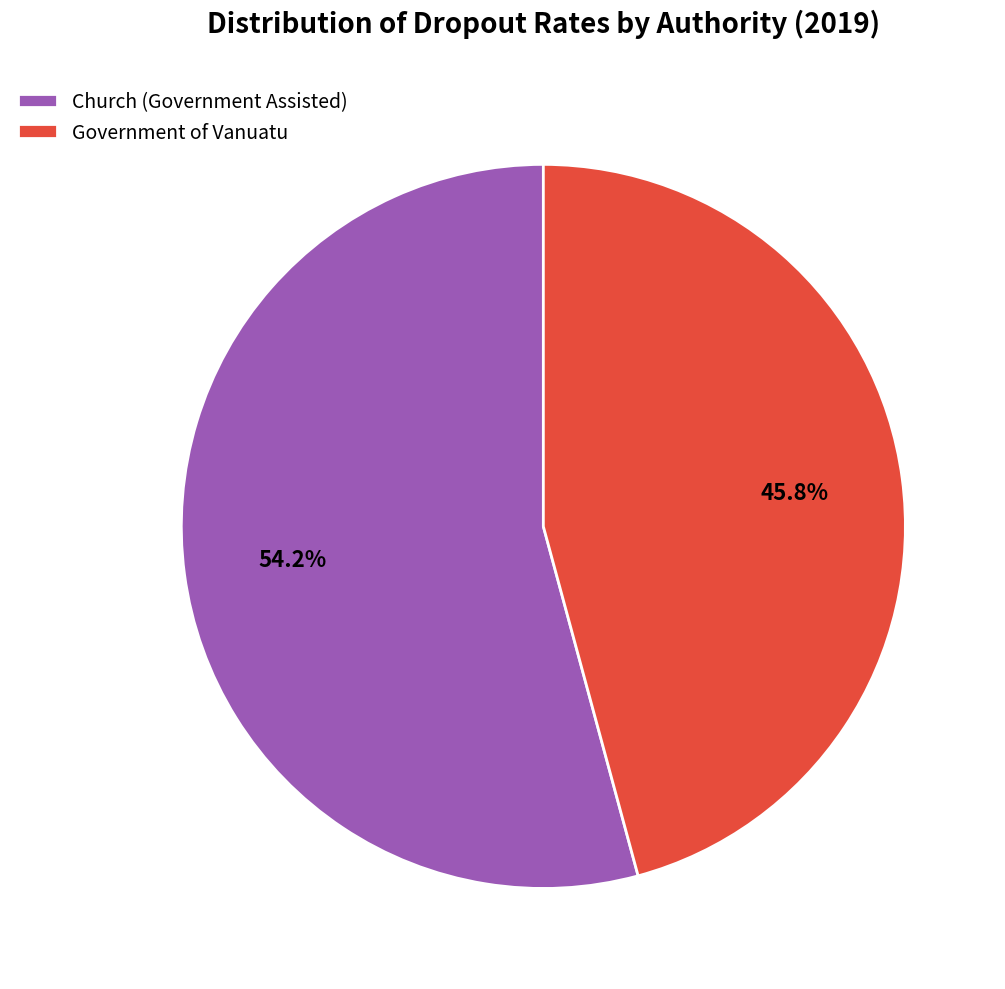

Combined, do Church (Government Assisted) and Government of Vanuatu account for over 50%?

Yes